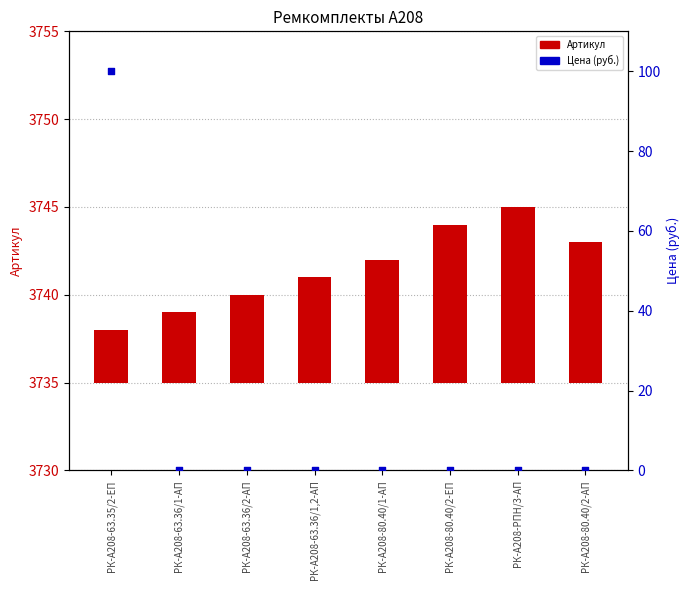

At how many categories does at least one series exceed 87?

1